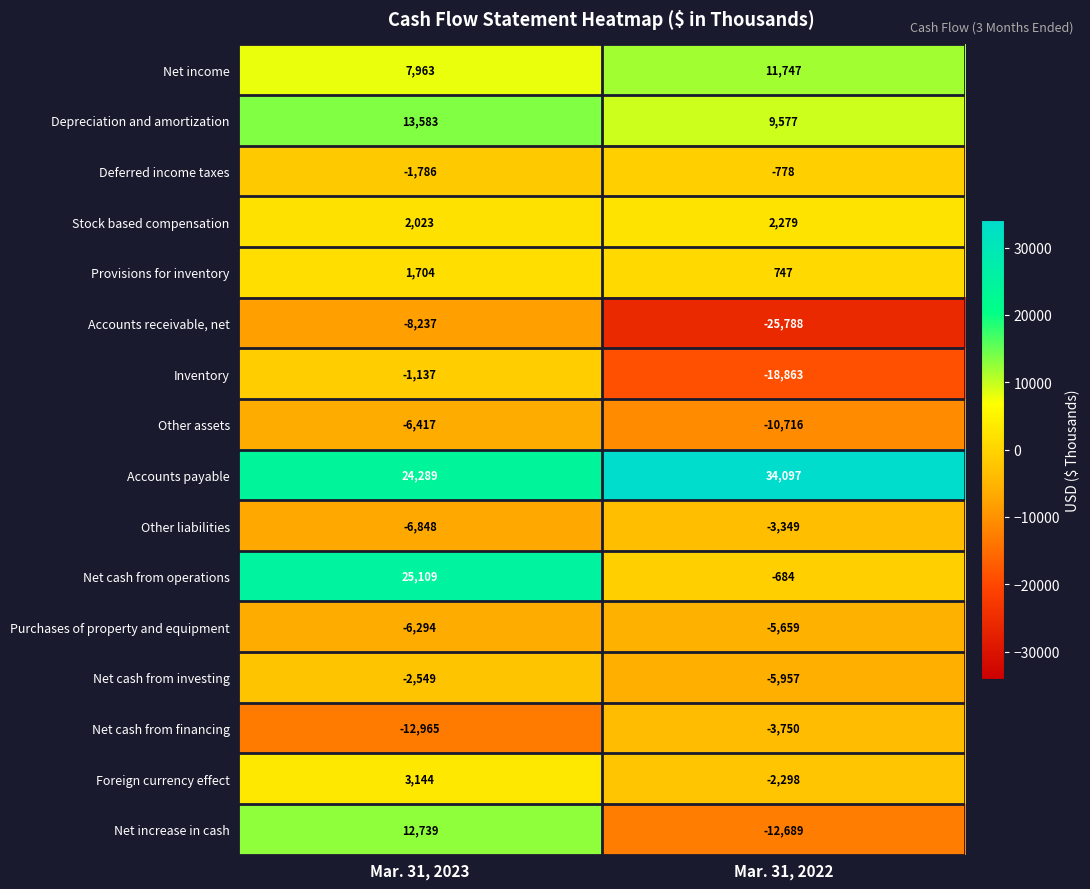

Which category has the highest value across all series?

Mar. 31, 2022